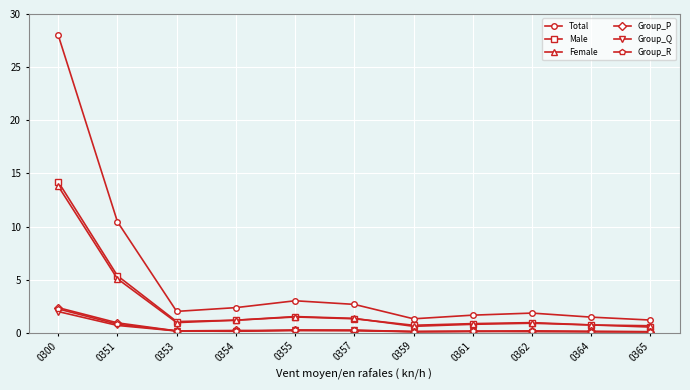

At which label is Male closest to 7?

0351